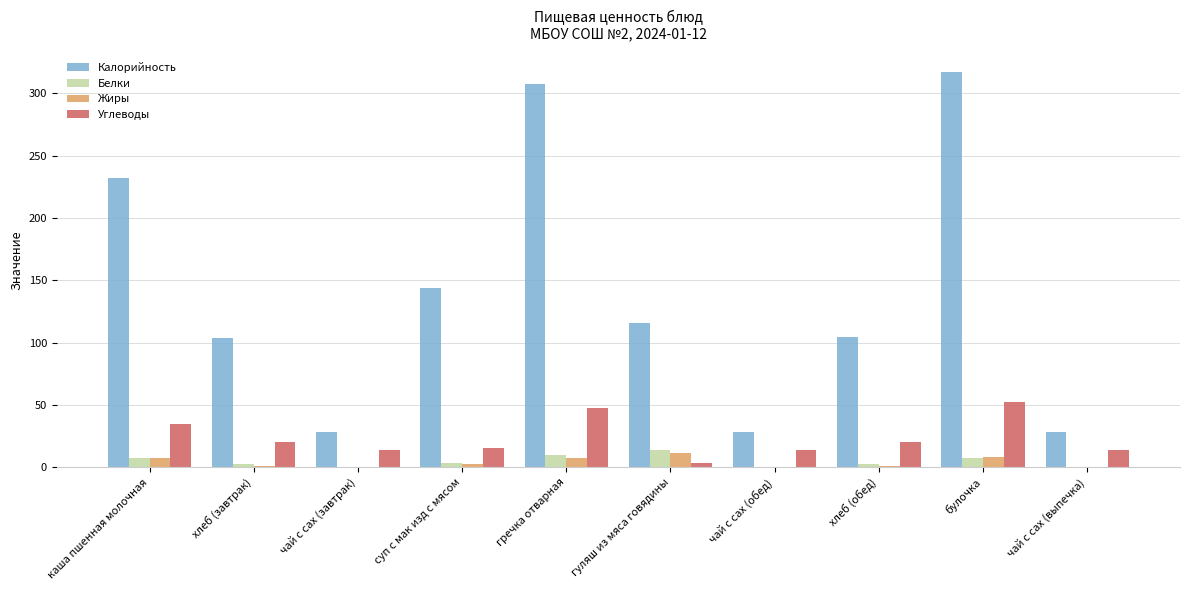

What is the sum of all Углеводы values?

237.1